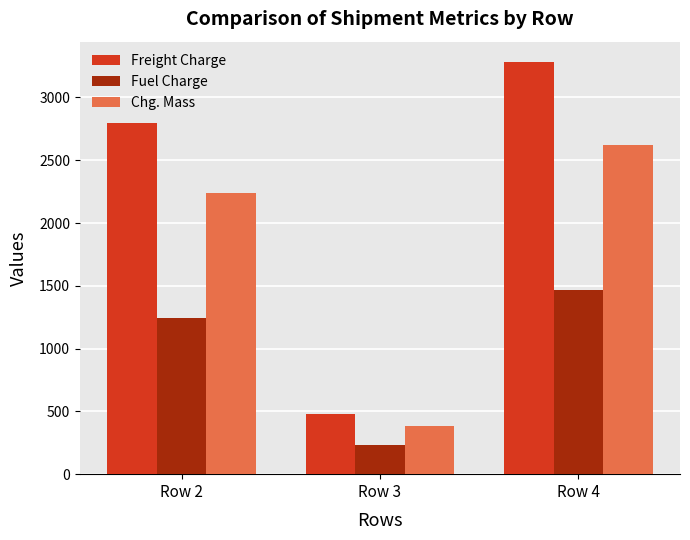

Rank the series by their average value, from lowest to highest.

Fuel Charge, Chg. Mass, Freight Charge